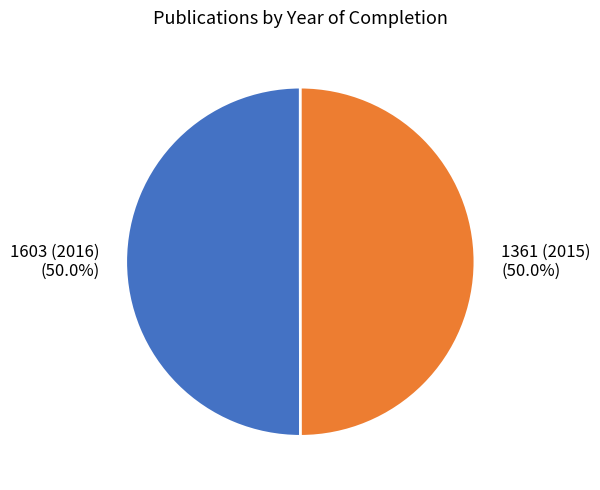

What is the total percentage of 1361 (2015) and 1603 (2016)?

100.0%